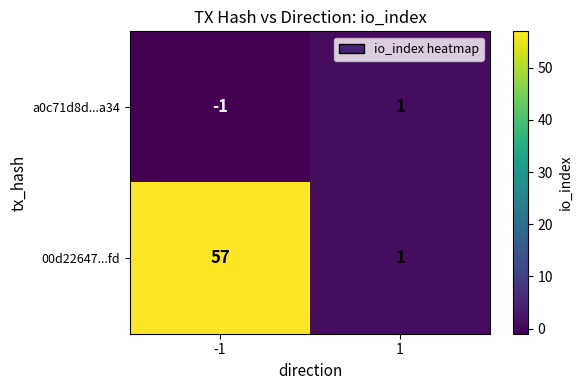

Rank the series at -1 from lowest to highest value.

a0c71d8d...a34, 00d22647...fd